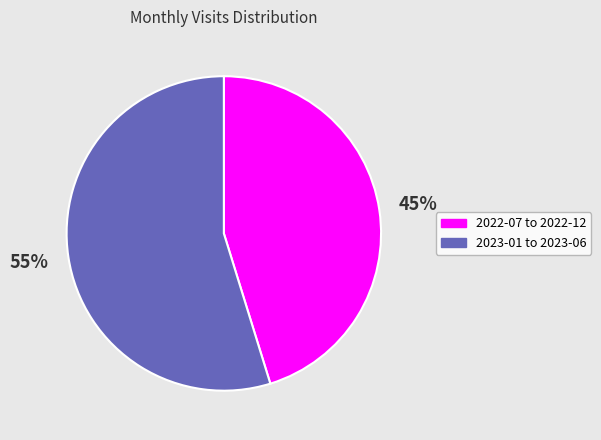

To the nearest percent, what percentage of the pie is 2022-07 to 2022-12?

45%